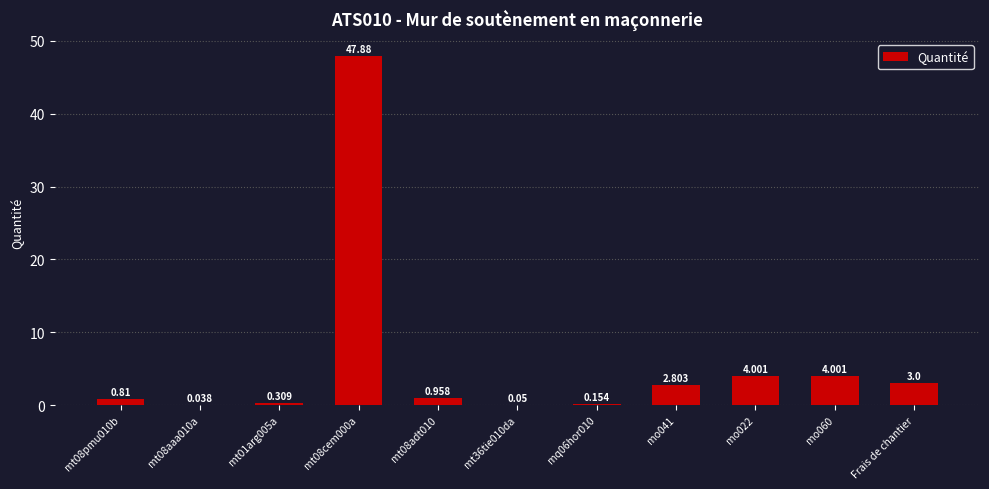

What is the label of the 5th bar from the right?

mq06hor010